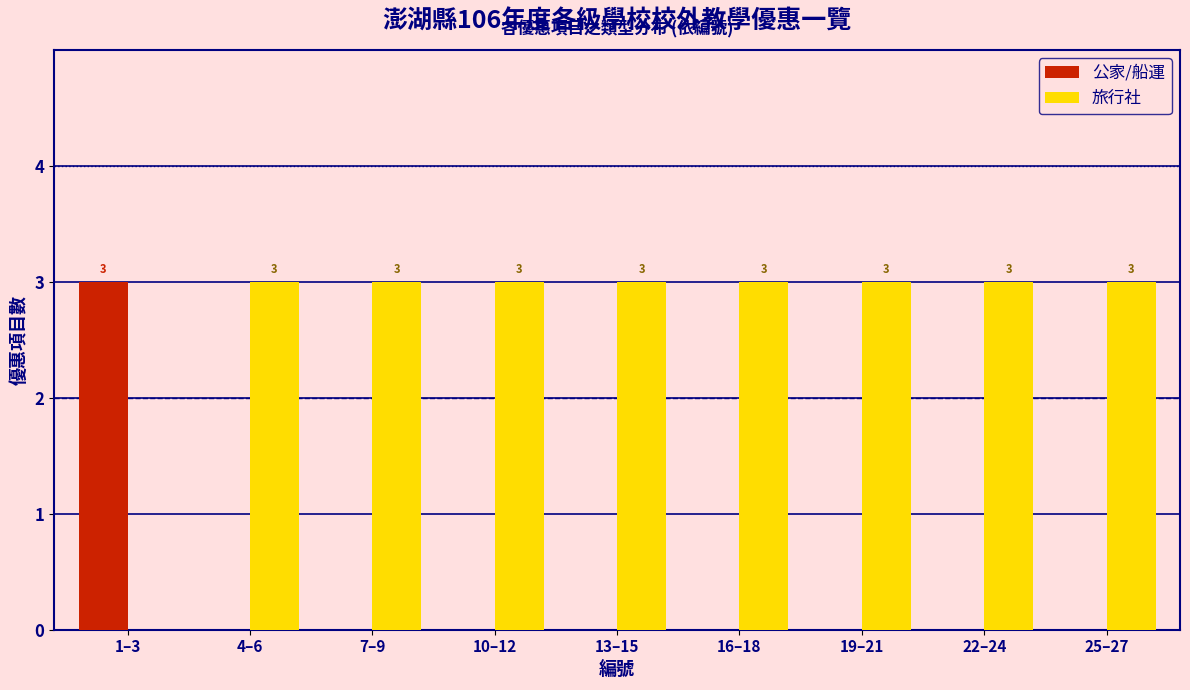

Reading right to left, what are all the values shown in this chart?

公家/船運: 25–27=0	22–24=0	19–21=0	16–18=0	13–15=0	10–12=0	7–9=0	4–6=0	1–3=3
旅行社: 25–27=3	22–24=3	19–21=3	16–18=3	13–15=3	10–12=3	7–9=3	4–6=3	1–3=0